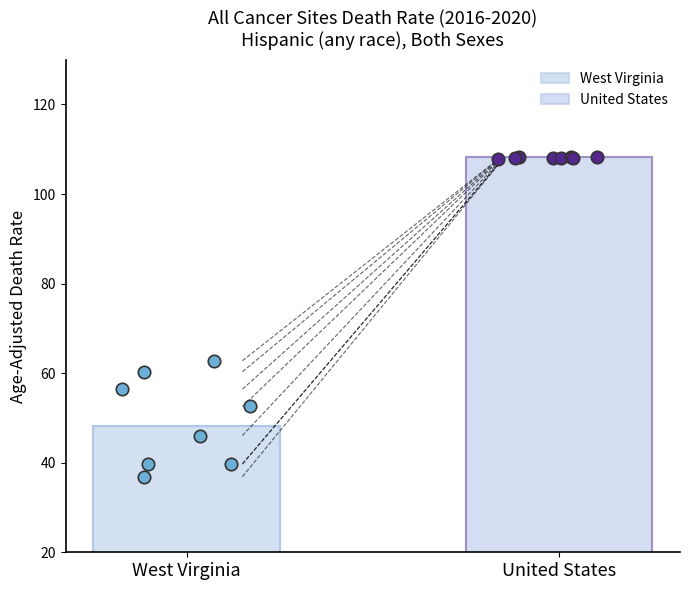

Between West Virginia and United States, which is larger?

United States